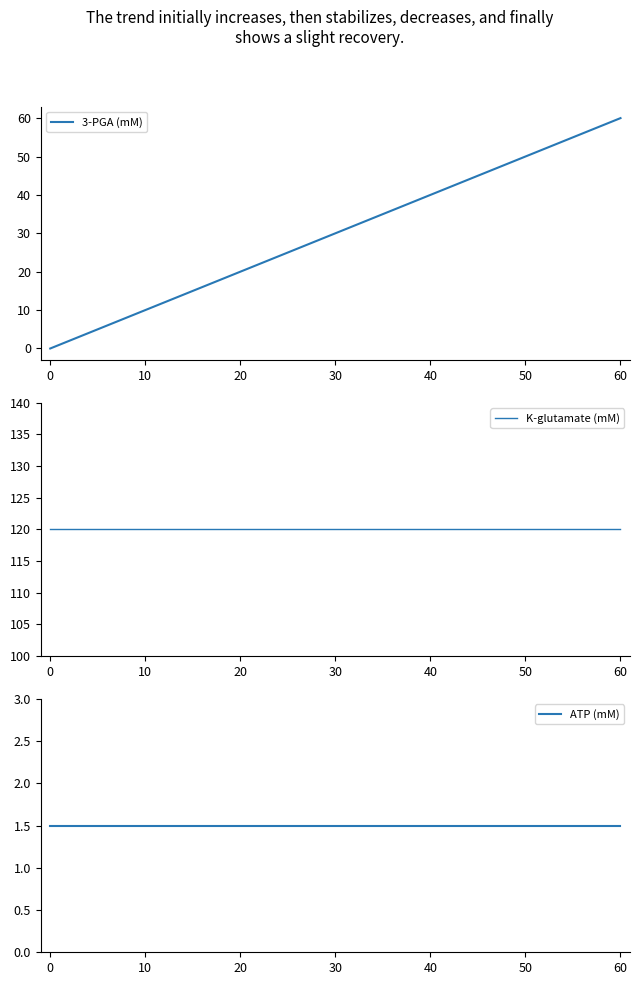

Which category has the highest value in the 3-PGA (mM) series?

60